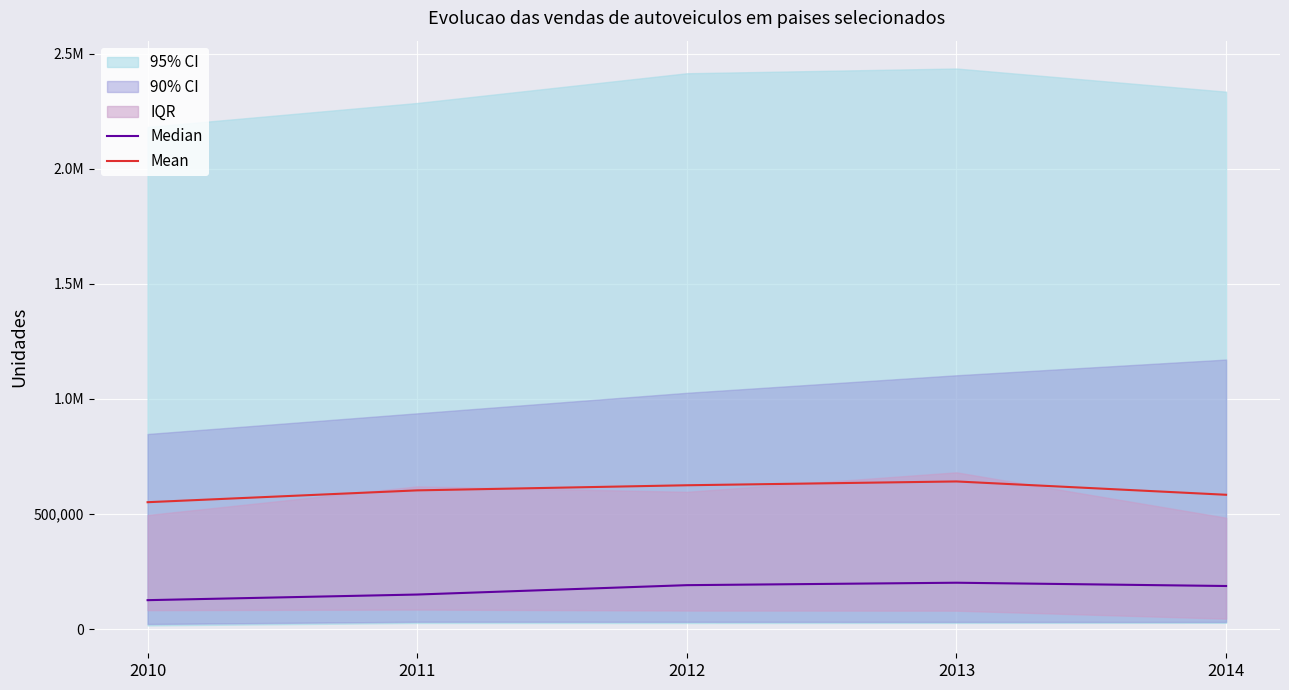

What is the approximate value of Median at 2013?

201326.0